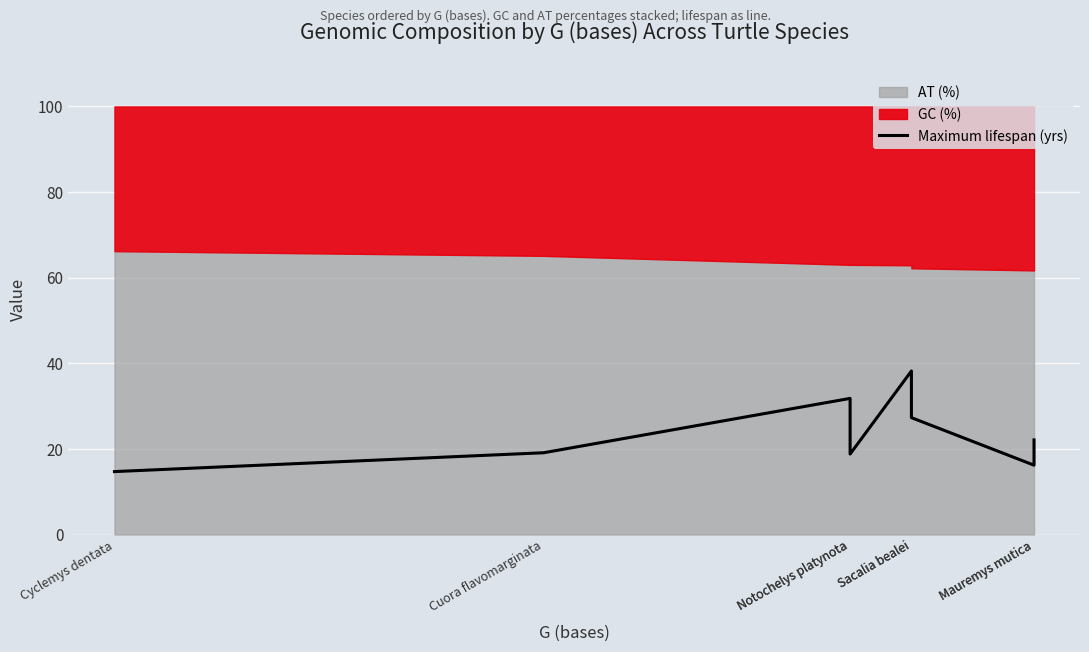

What is the change in value from Cuora flavomarginata to Mauremys mutica?

-2.9